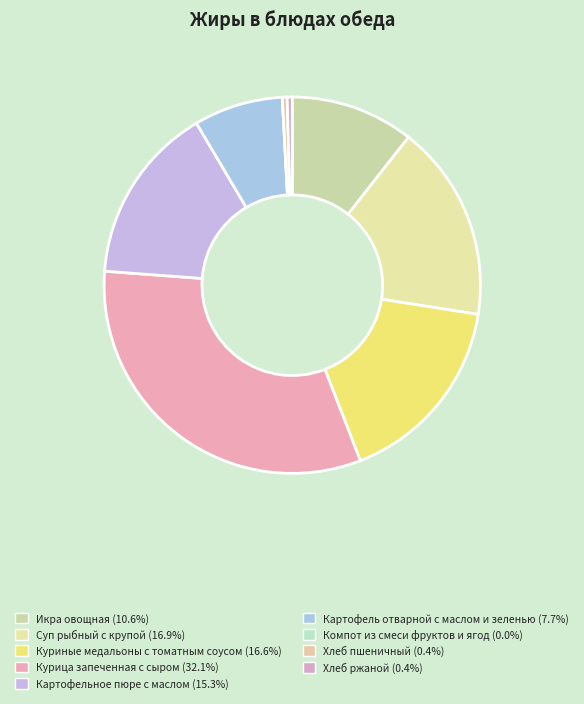

Rank the categories by value from lowest to highest.

Компот из смеси фруктов и ягод, Хлеб пшеничный, Хлеб ржаной, Картофель отварной с маслом и зеленью, Икра овощная, Картофельное пюре с маслом, Куриные медальоны с томатным соусом, Суп рыбный с крупой, Курица запеченная с сыром